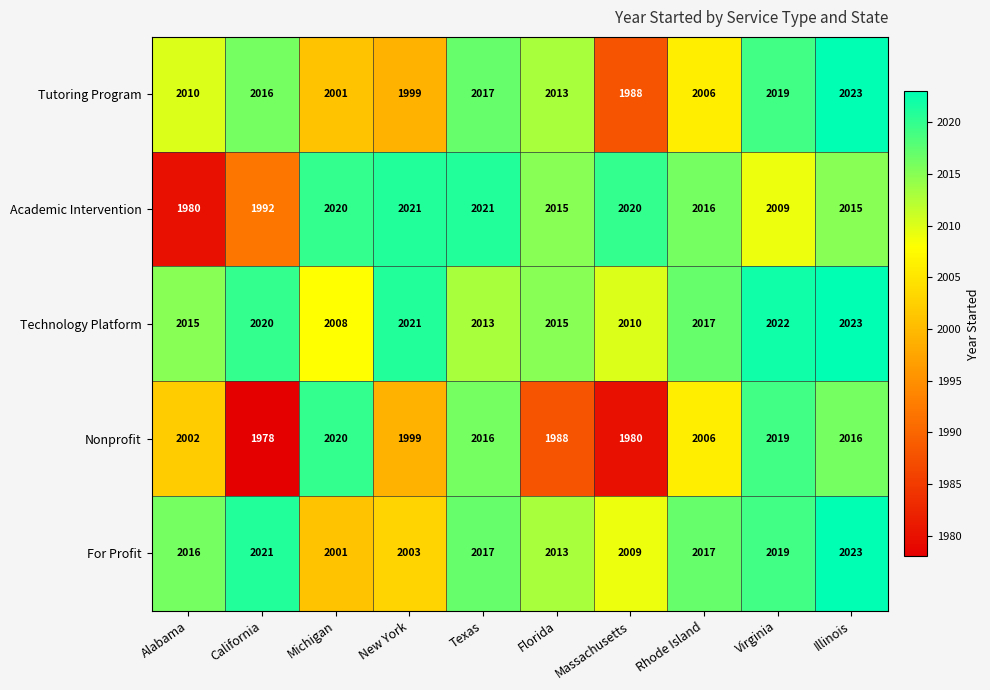

What is the maximum value for Academic Intervention?

2021